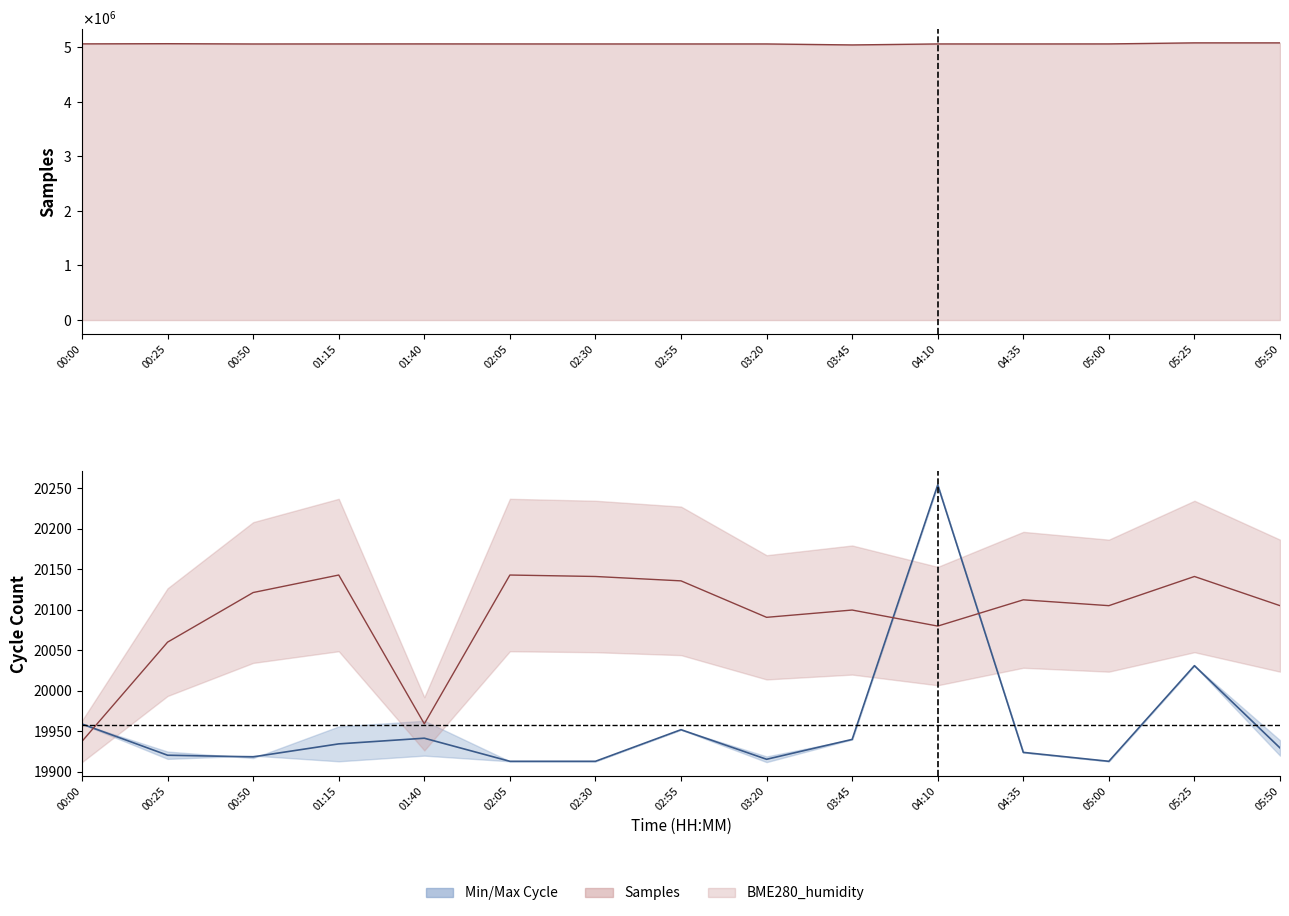

Reading left to right, what are all the values shown in this chart?

Min_cycle: 19959.0	19920.5	19918.5	19934.5	19941.5	19913.0	19913.0	19952.0	19915.5	19940.0	20254.0	19924.0	19913.0	20031.0	19929.5
Samples: 5055229.0	5058564.0	5053206.0	5054017.0	5054675.0	5054017.0	5053592.0	5053697.0	5053701.0	5035583.0	5053929.0	5053535.0	5054352.0	5073595.0	5073439.0
BME280_humidity: 19937.7	20060.0	20121.2	20142.8	19959.2	20142.8	20141.0	20135.7	20090.7	20099.7	20079.8	20112.2	20105.0	20141.0	20105.0